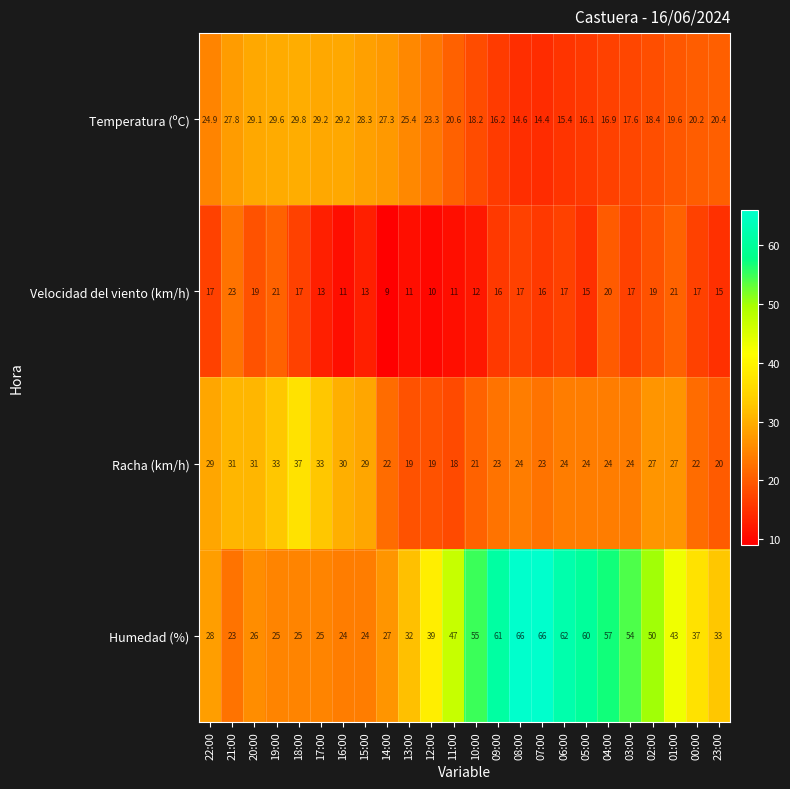

Rank the series at 23:00 from lowest to highest value.

Velocidad del viento (km/h), Racha (km/h), Temperatura (ºC), Humedad (%)